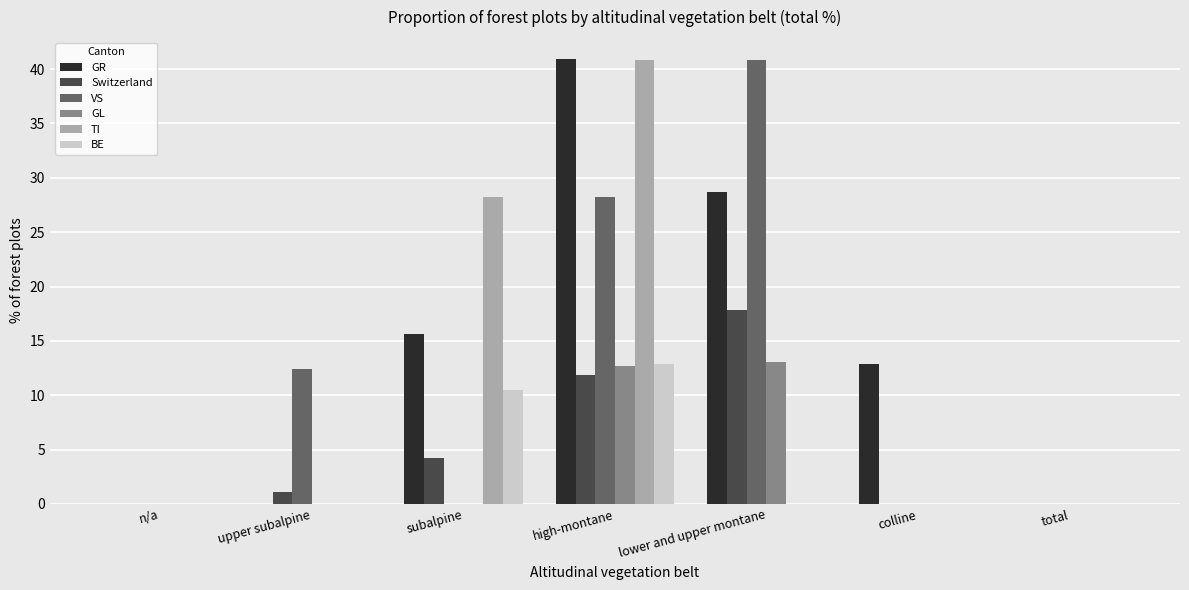

What is the greatest value displayed?

40.9